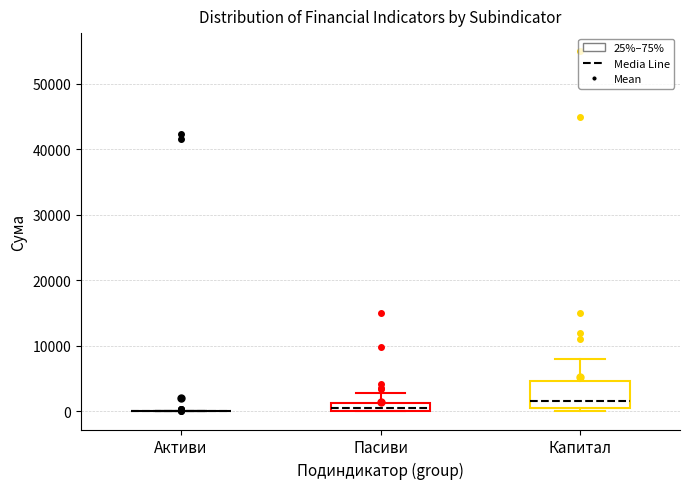

Which box is the tallest, from its lower edge to its upper edge?

Капитал